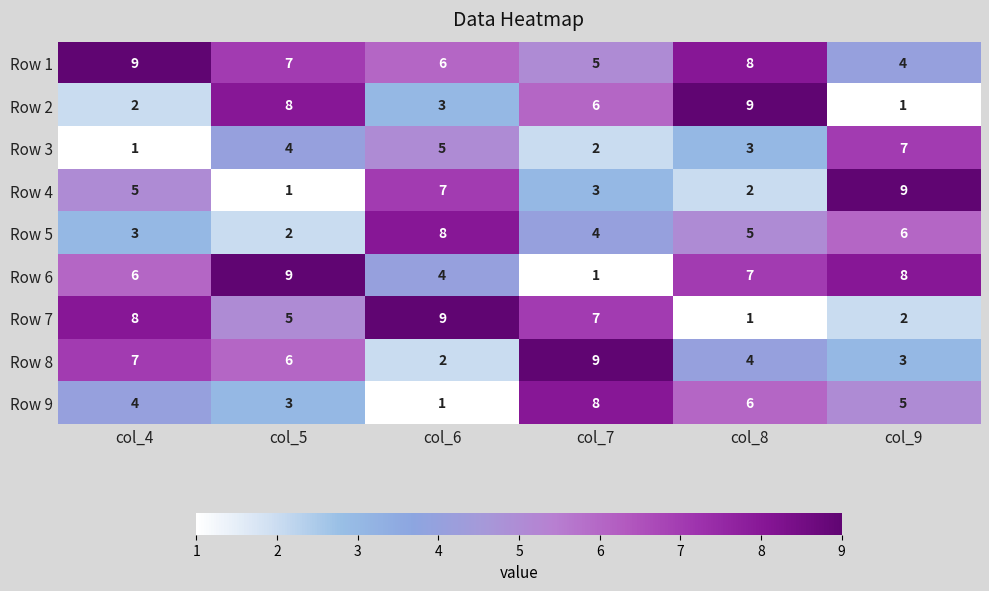

Rank the series at col_7 from lowest to highest value.

Row 6, Row 3, Row 4, Row 5, Row 1, Row 2, Row 7, Row 9, Row 8